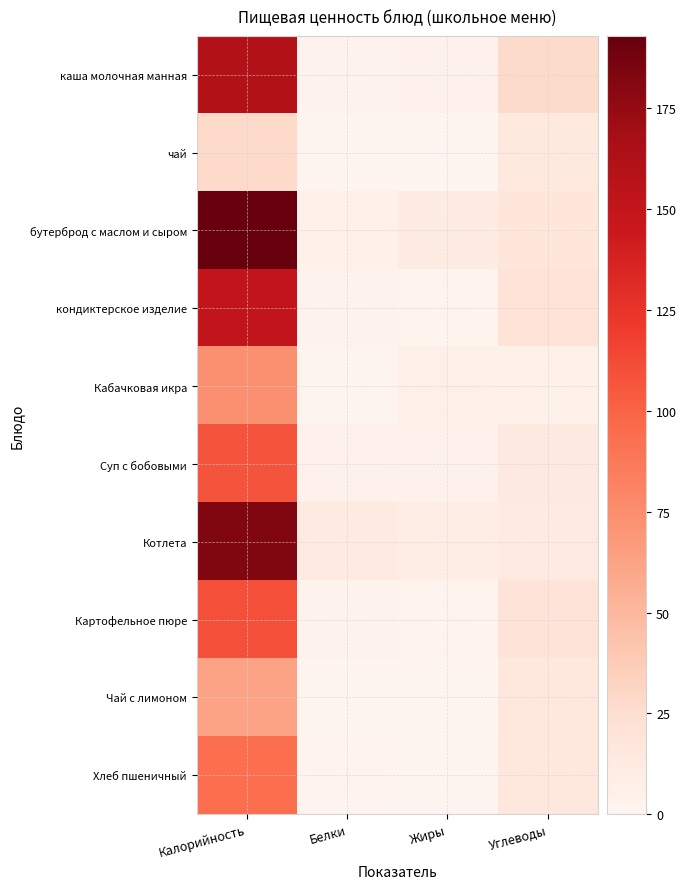

Which series has the largest total across all categories?

бутерброд с маслом и сыром